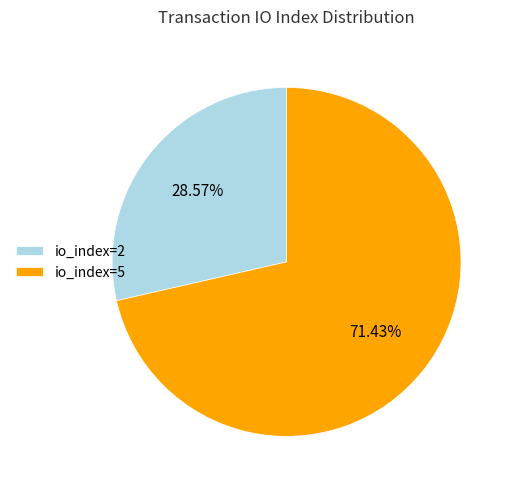

Which category accounts for the majority?

io_index=5